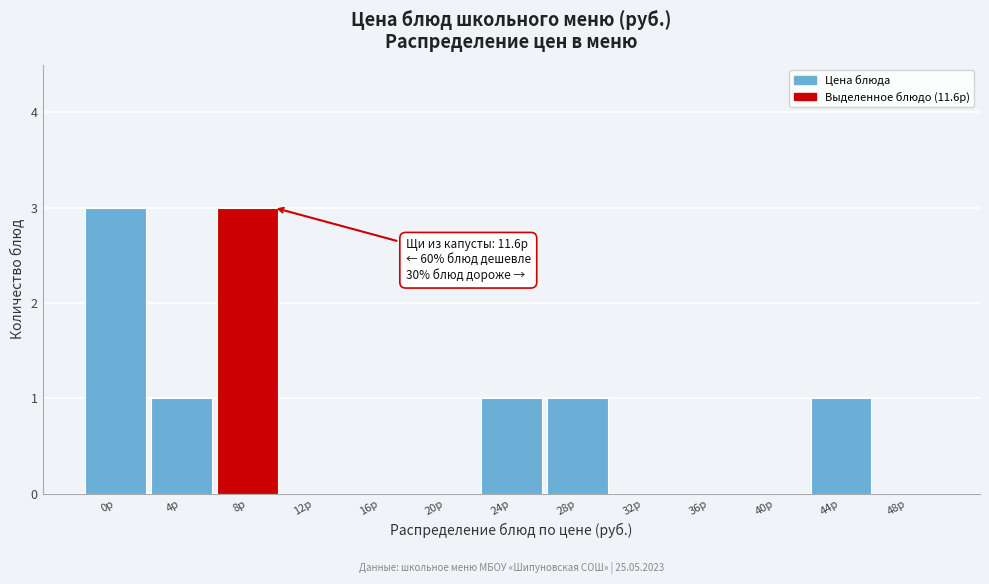

Reading left to right, extract all data points from this chart.

0р=3	4р=1	8р=3	12р=0	16р=0	20р=0	24р=1	28р=1	32р=0	36р=0	40р=0	44р=1	48р=0